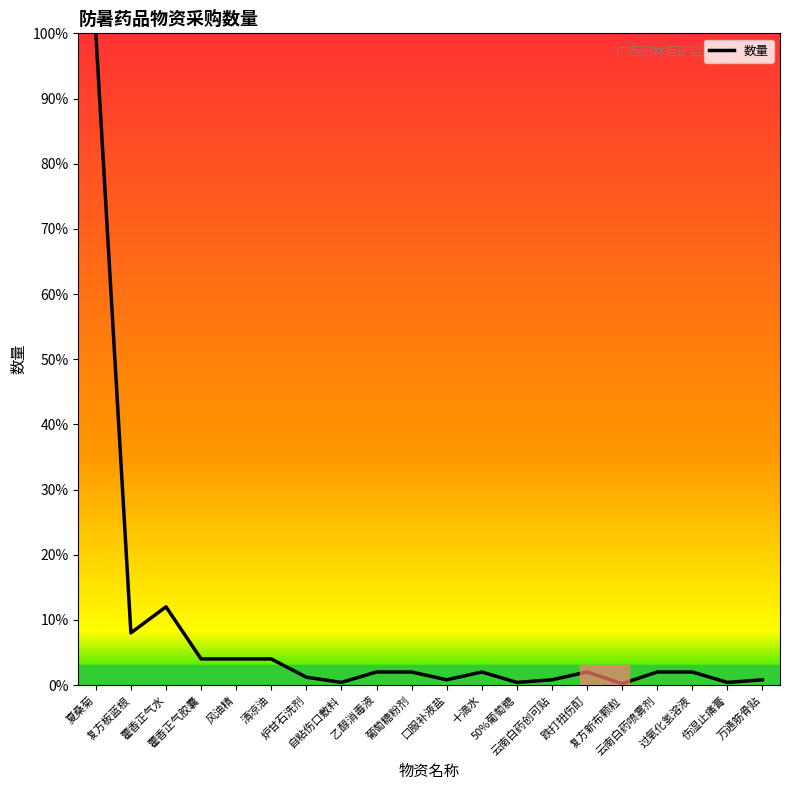

What is the smallest value displayed?

0.2